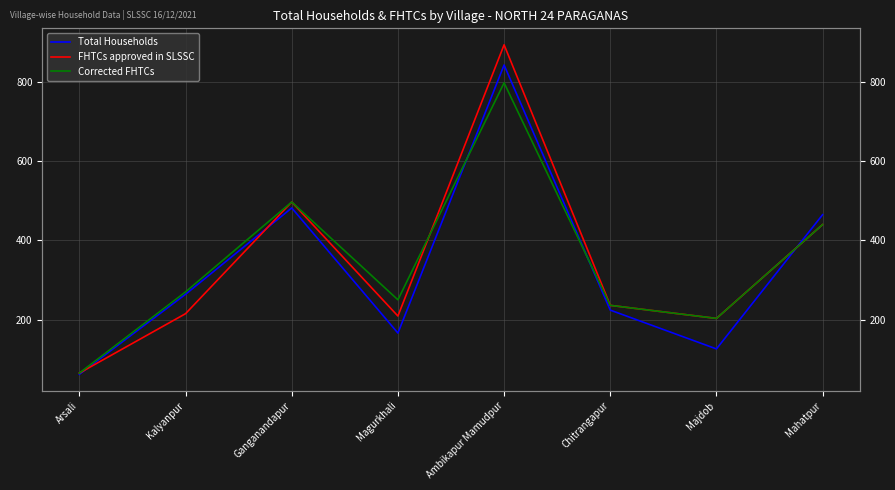

Which category has the highest value across all series?

Ambikapur Mamudpur